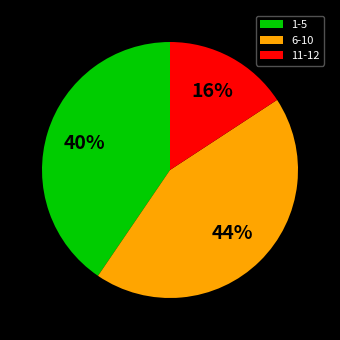

Do 6-10 and 1-5 together represent more than half of the pie?

Yes